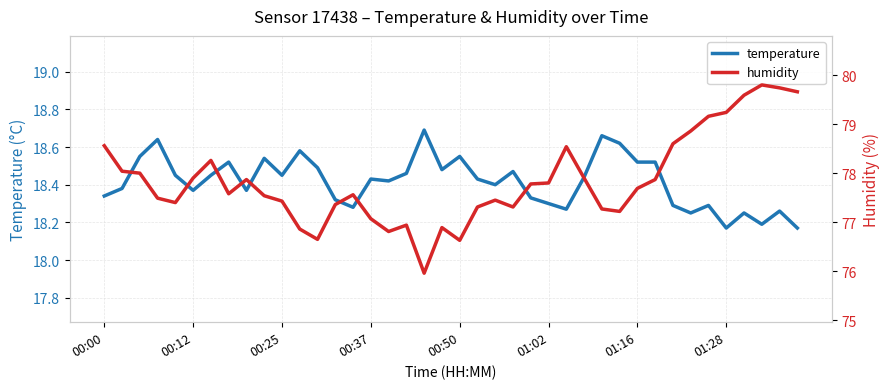

The temperature series shows 8.1 at 00:12. True or false?

False